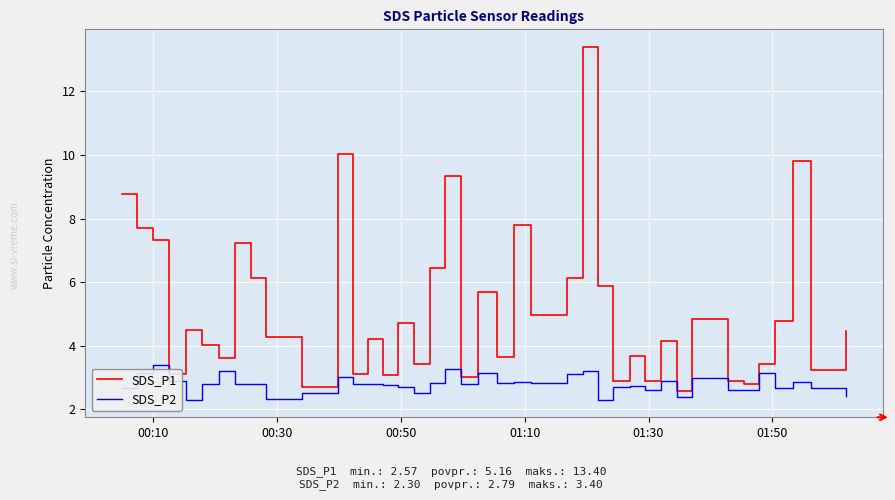

What is the lowest value of the SDS_P2 series?

2.3